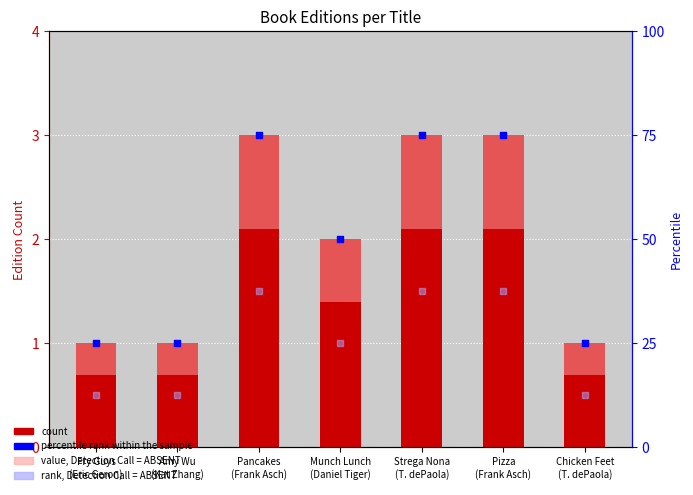

At how many categories does at least one series exceed 21?

7